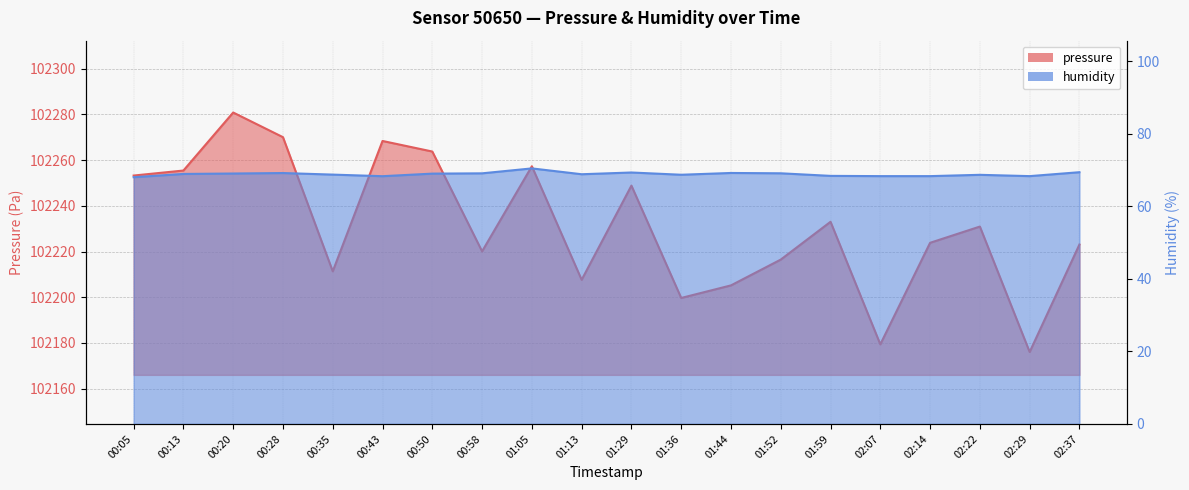

Where does the pressure series first go above 102230?

00:05